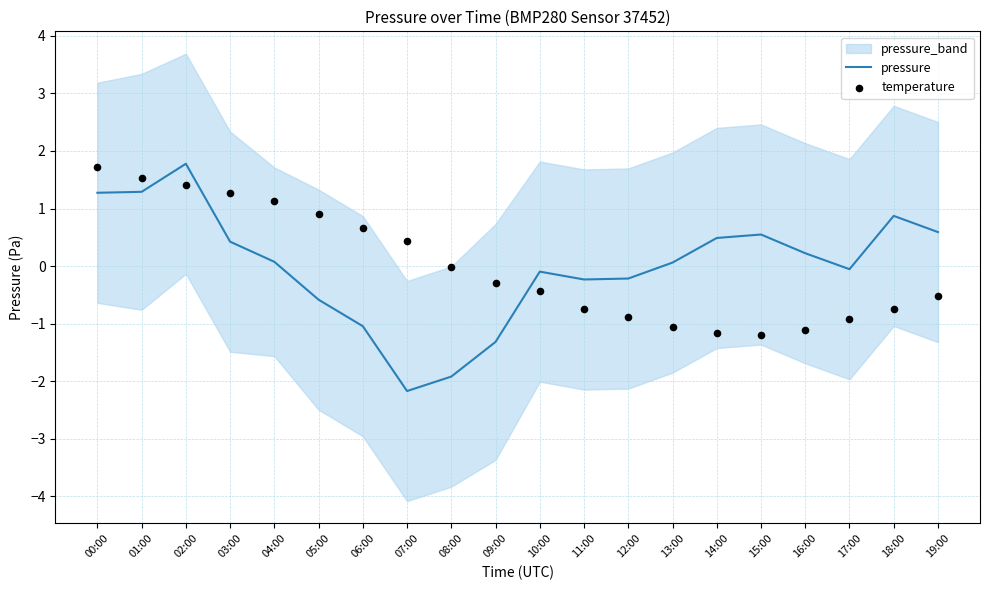

At which category is the sum across all series the highest?

02:00